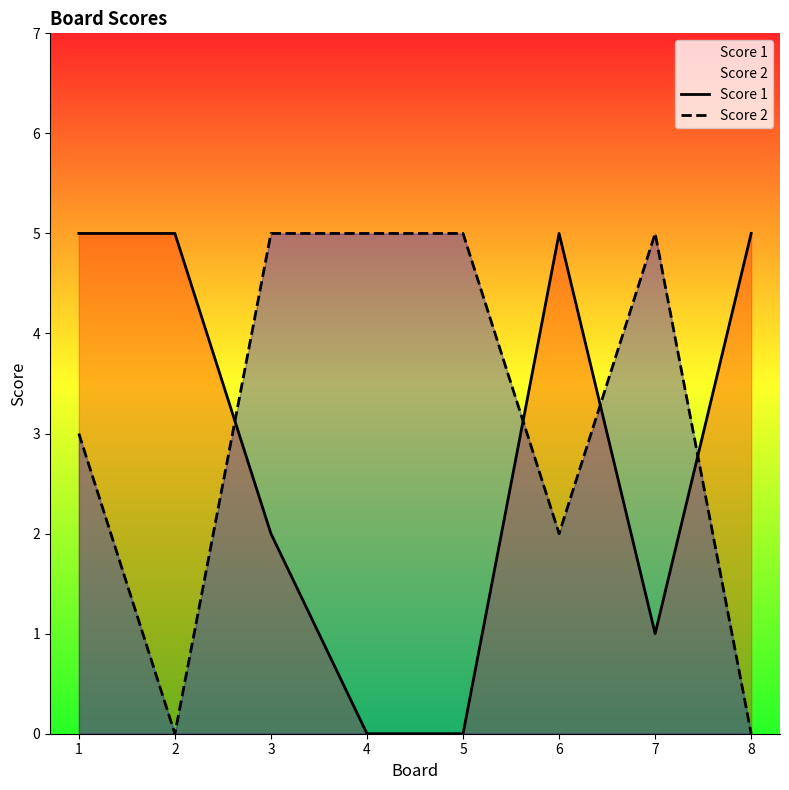

Reading left to right, list all the values displayed in this chart.

Score 1: 5	5	2	0	0	5	1	5
Score 2: 3	0	5	5	5	2	5	0